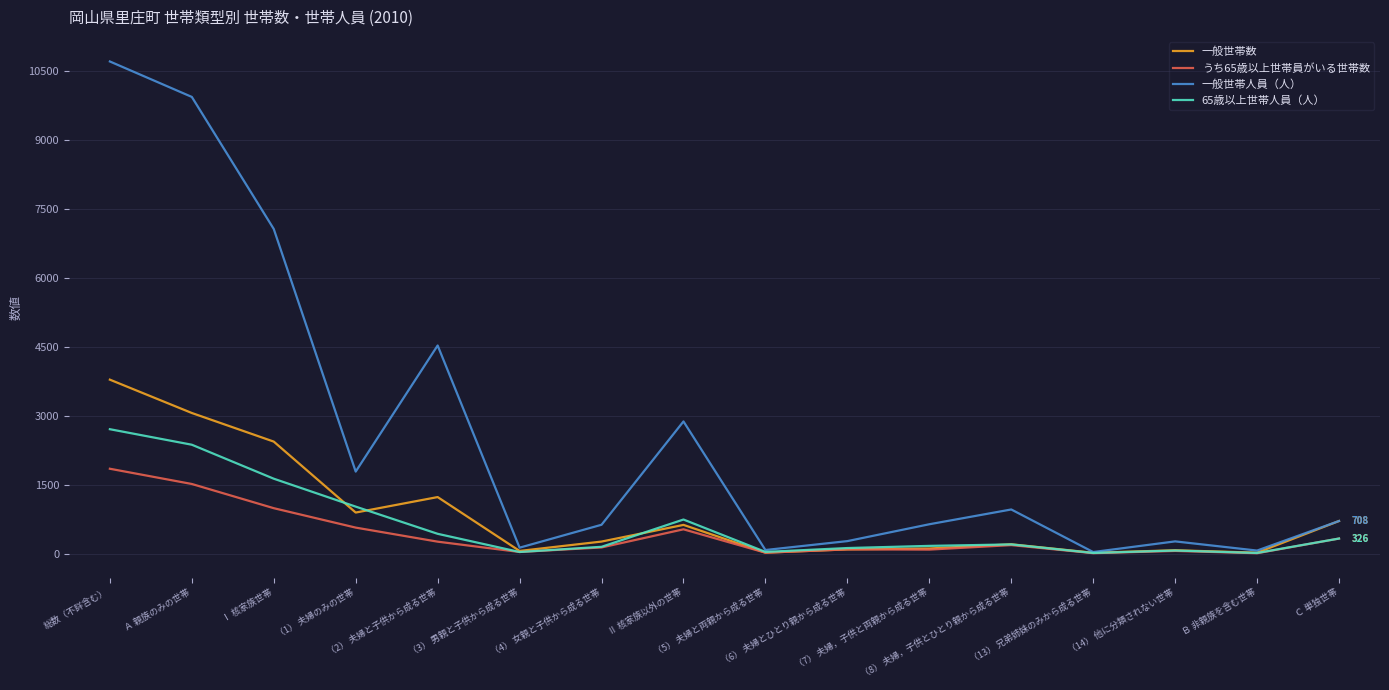

Which category has the highest value in the うち65歳以上世帯員がいる世帯数 series?

総数（不詳含む）